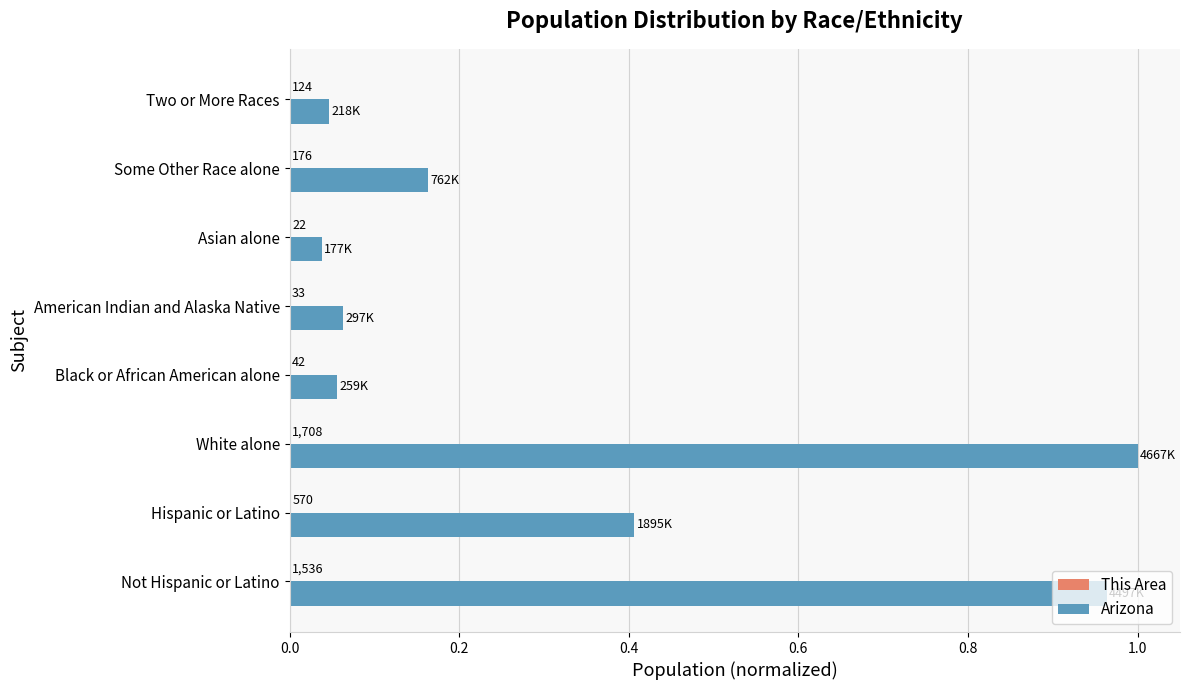

What is the greatest value displayed?

1.0